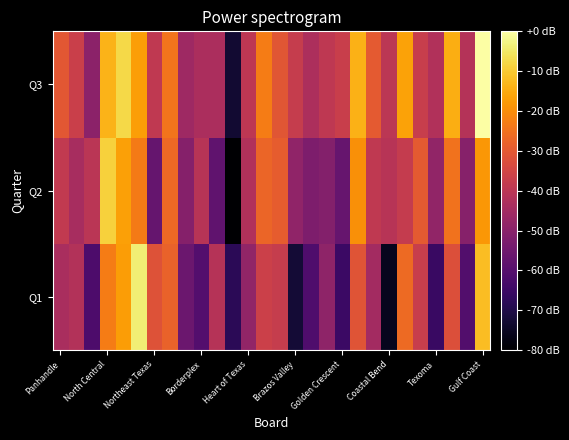

At which category does the chart reach its minimum across all series?

11